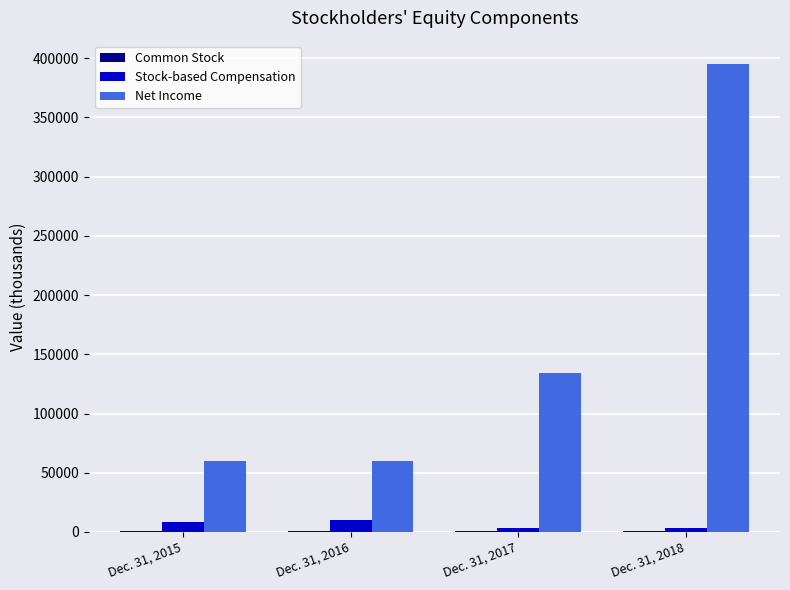

Are the bars horizontal?

No